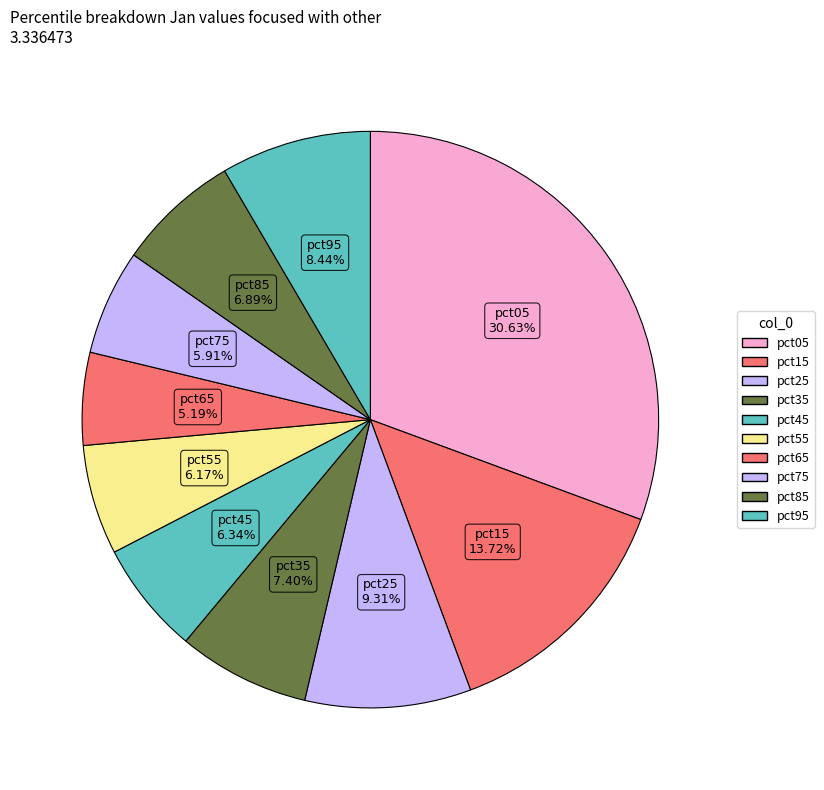

To the nearest percent, what percentage of the pie is pct65?

5%